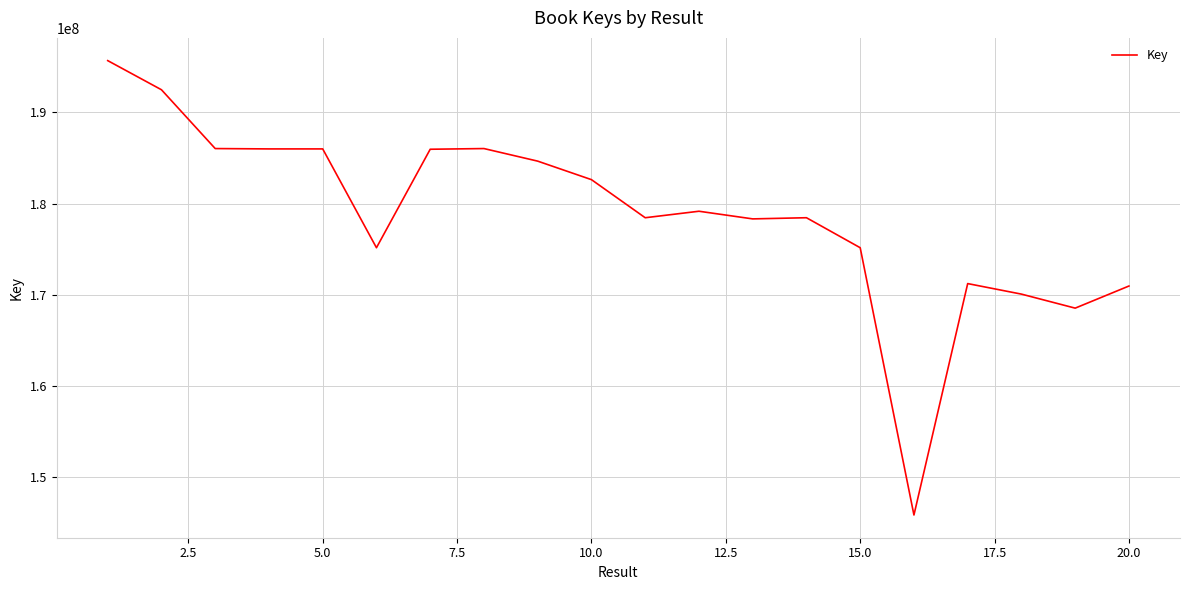

What is the difference between the maximum and minimum values?

49920857